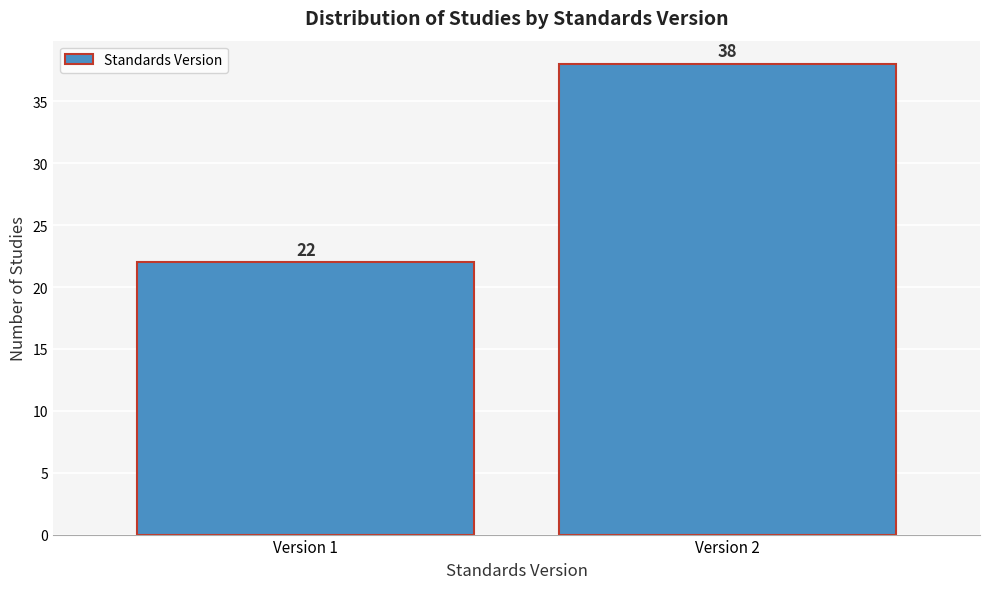

Reading left to right, what are all the values shown in this chart?

22	38